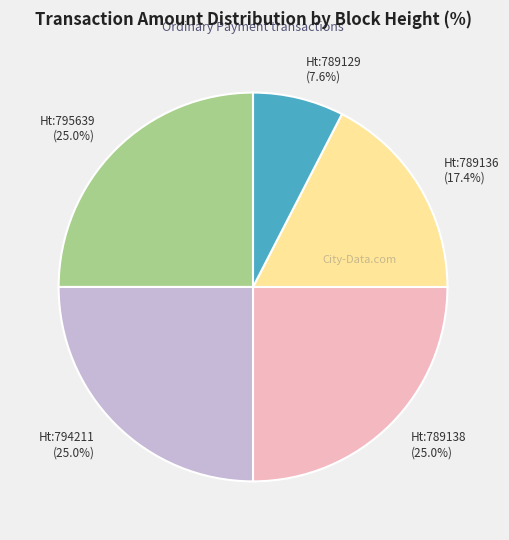

Does any single category account for the majority?

No